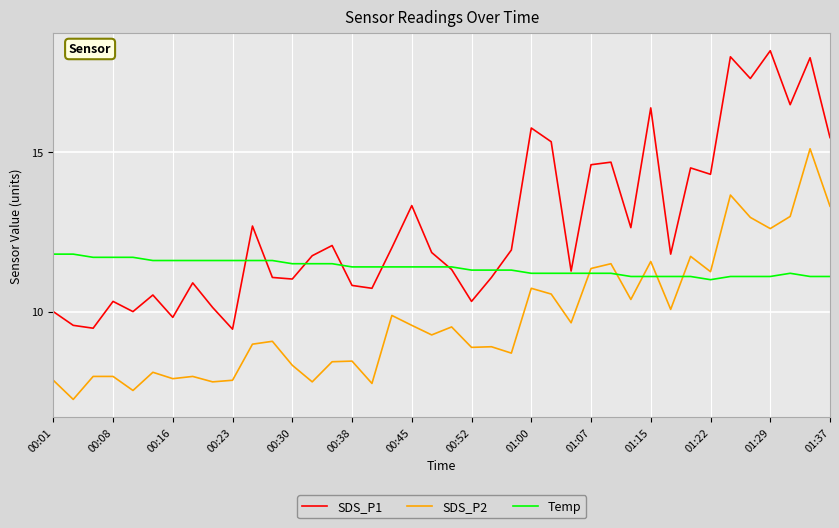

At how many categories does at least one series exceed 14?

13